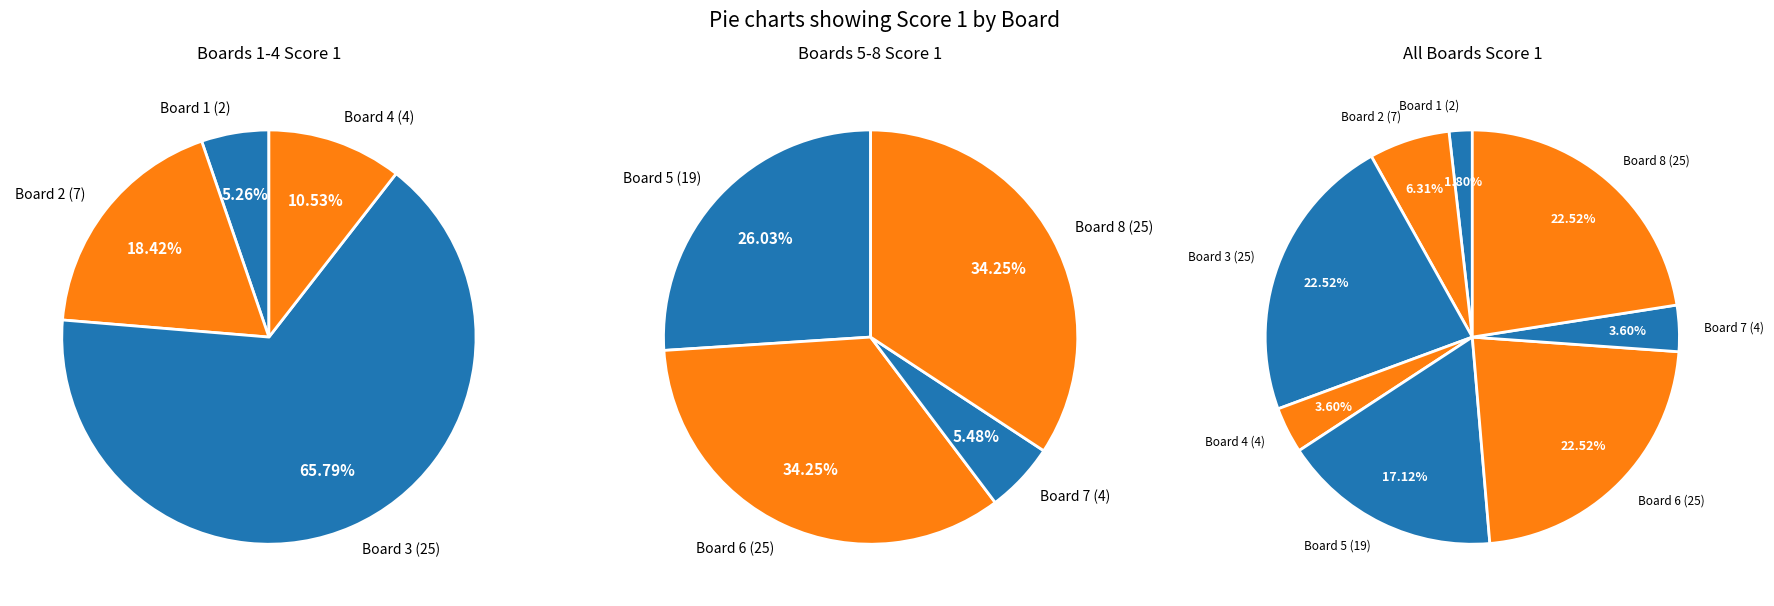

What is the total percentage of Board 8 and Board 4?

26.1%